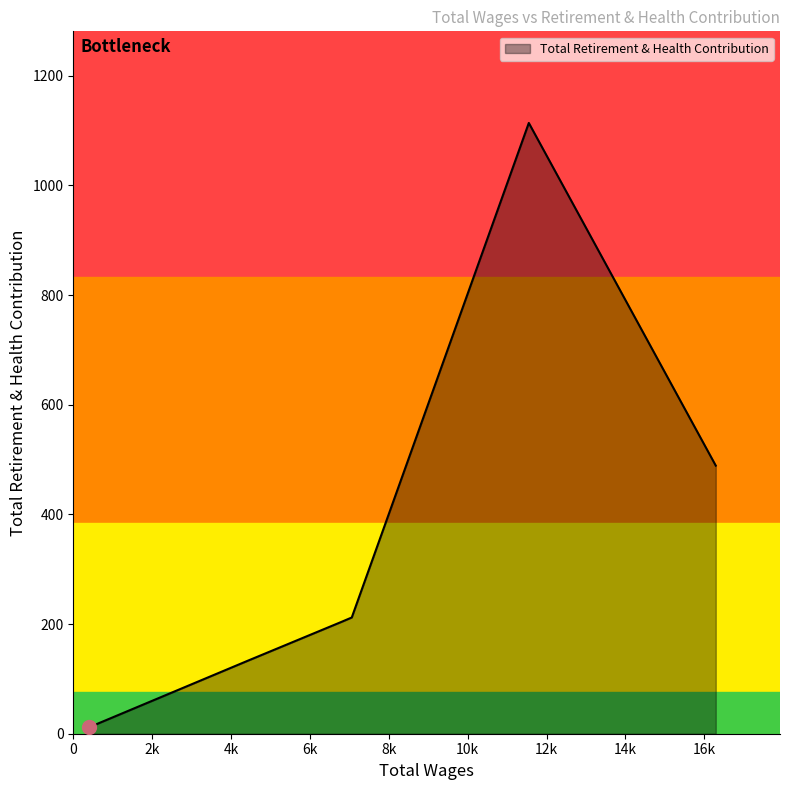

What is the difference between the maximum and second lowest values?

981